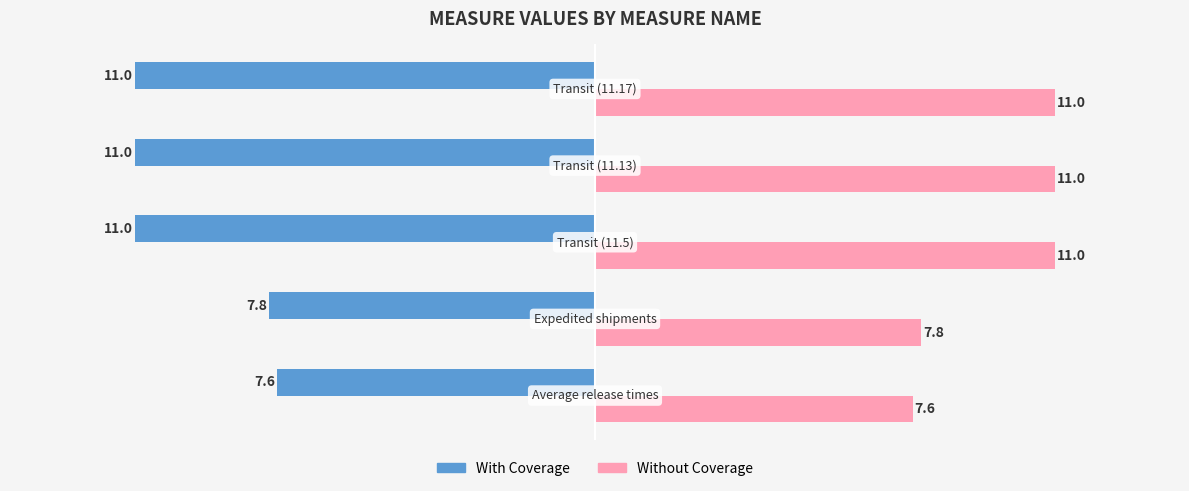

List the series in order of their peak value, highest first.

Without Coverage, With Coverage